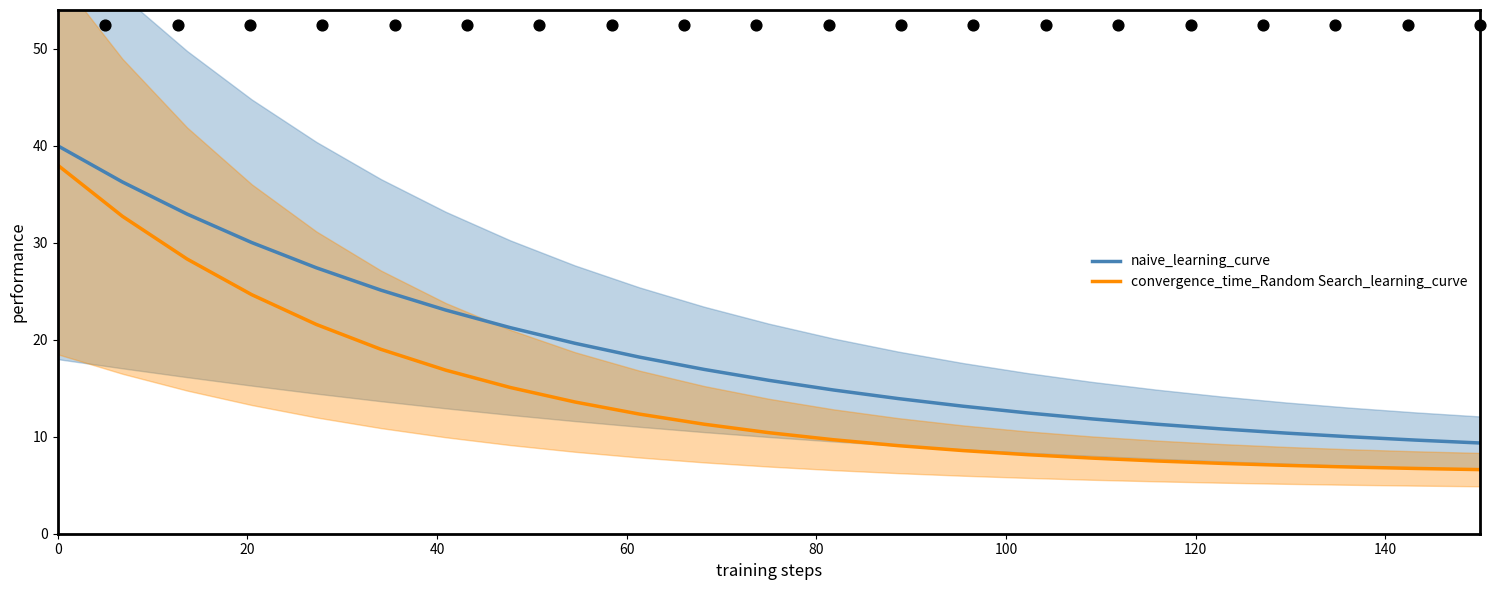

At how many categories does at least one series exceed 11?

18